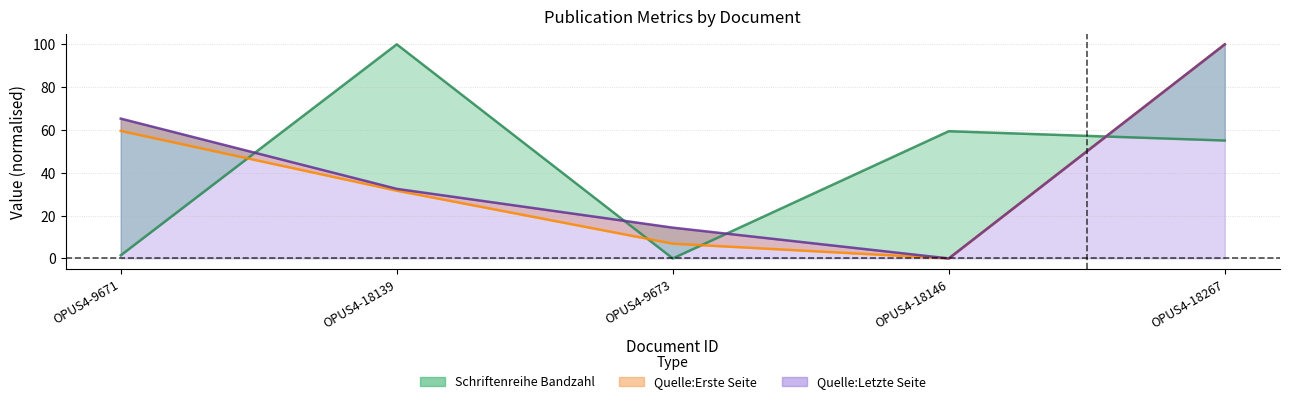

What are all the series names shown in the legend?

Schriftenreihe Bandzahl, Quelle:Erste Seite, Quelle:Letzte Seite